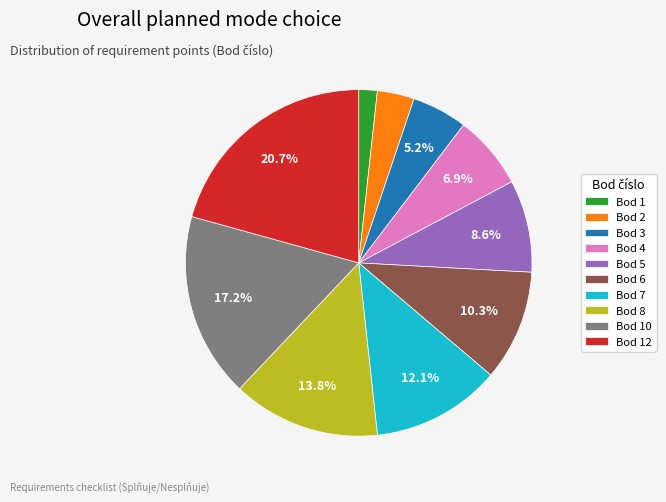

To the nearest percent, what portion does Bod 12 represent?

21%